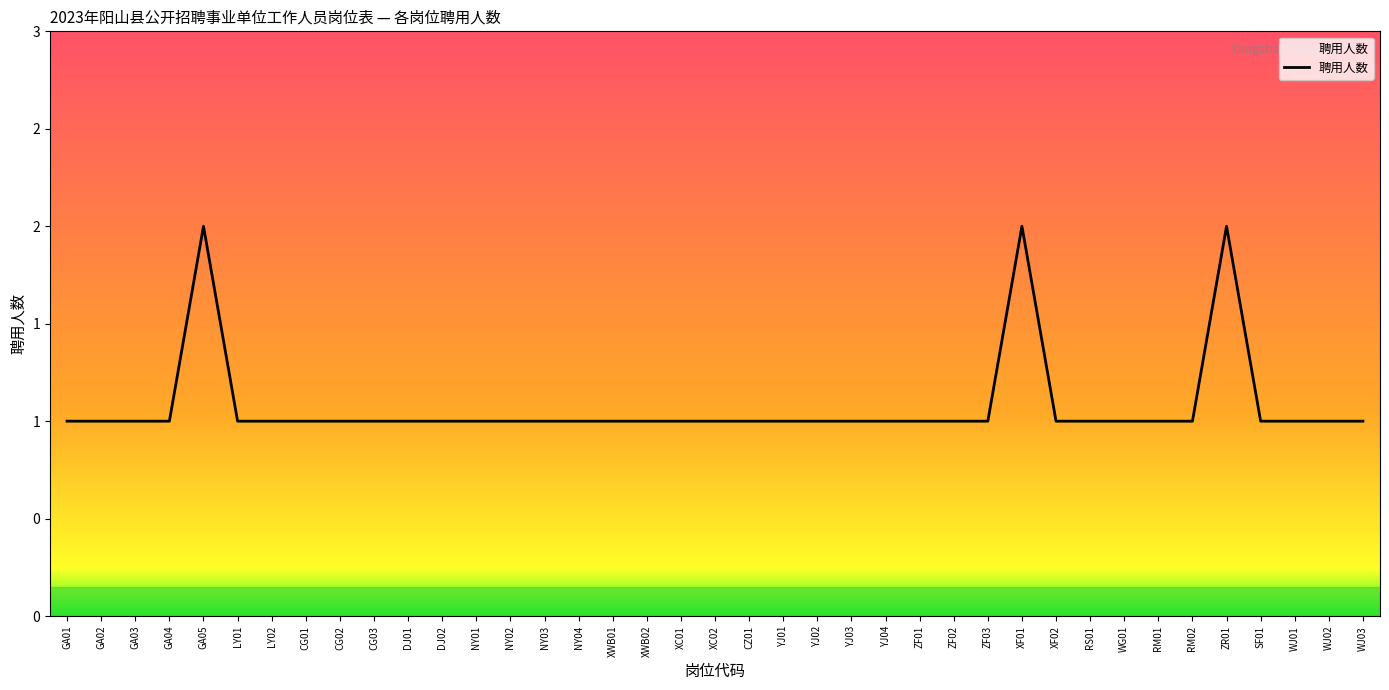

What is the difference between the maximum and second lowest values?

1